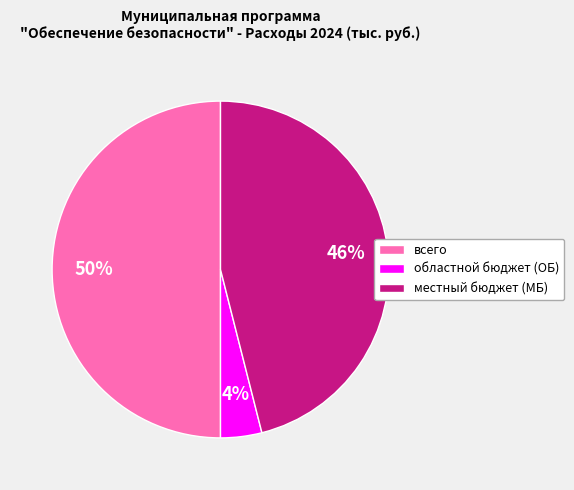

Combined, do местный бюджет (МБ) and всего account for over 50%?

Yes